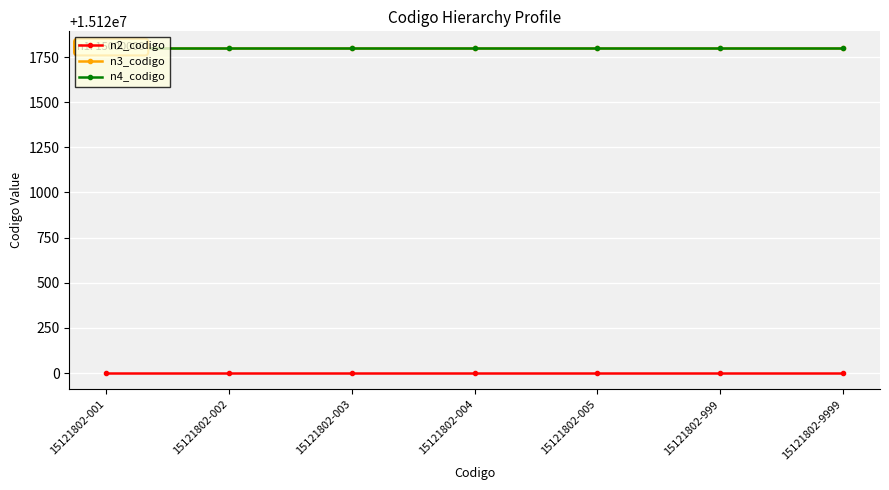

Is it true that n3_codigo equals 15121800 at 15121802-999?

True